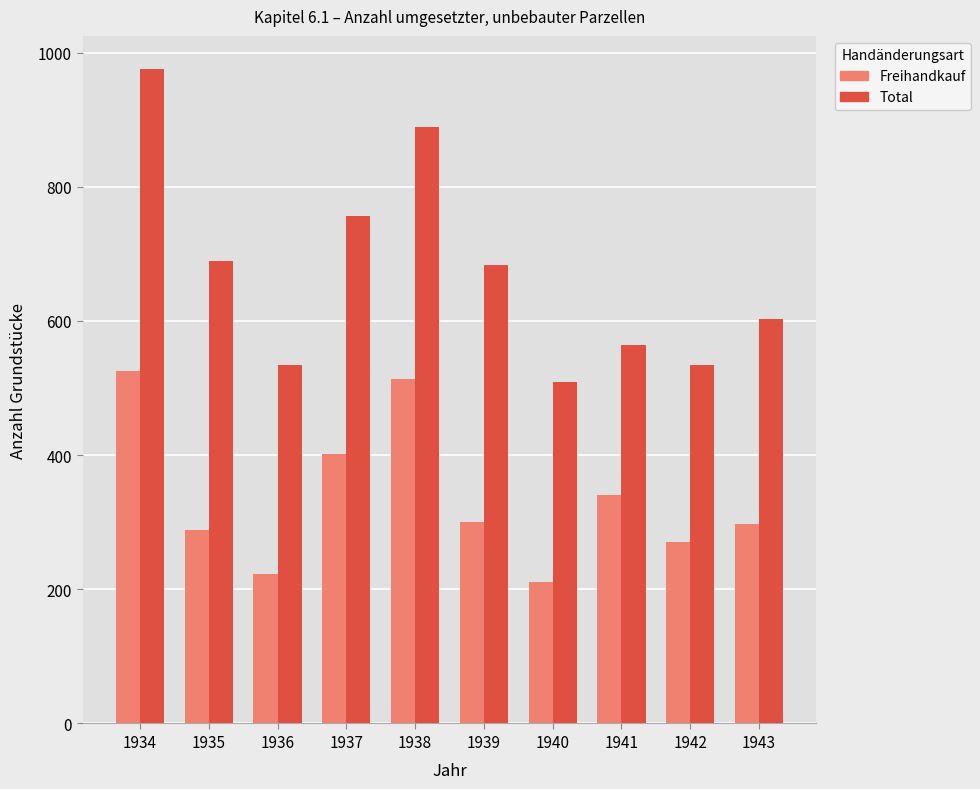

What value does the Freihandkauf series have at 1942, to the nearest 10?

270